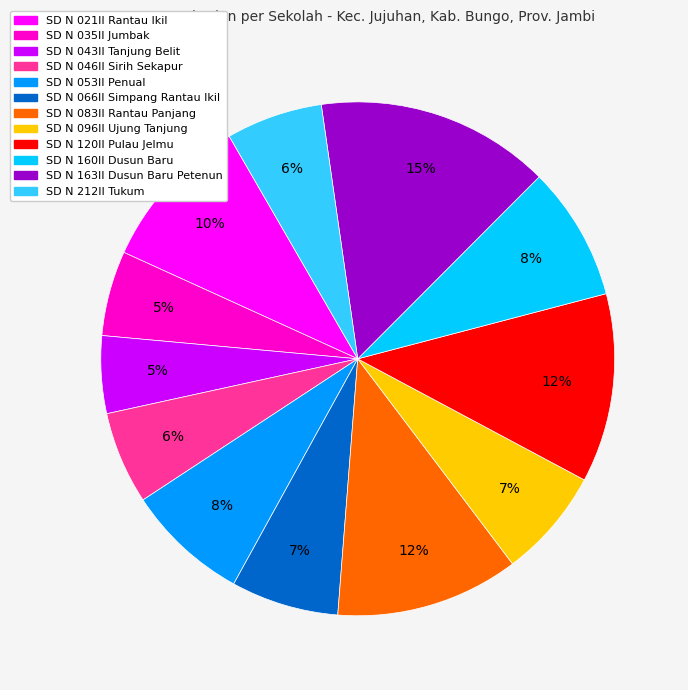

Is it true that SD N 120II Pulau Jelmu is 6% of the pie?

False